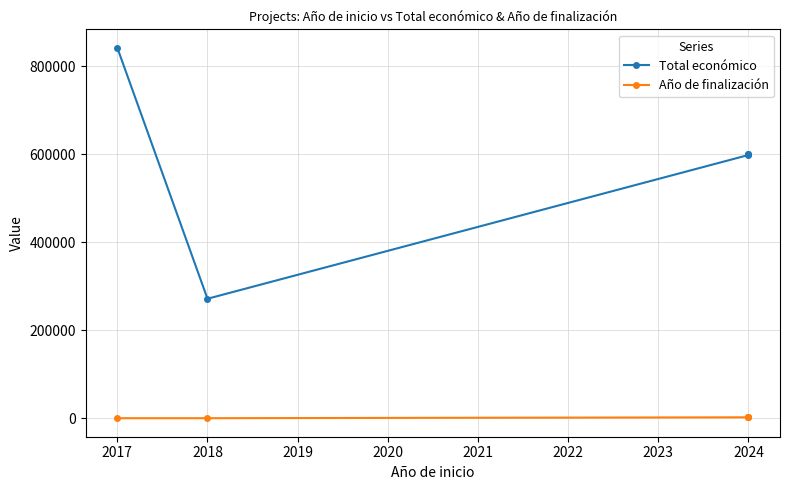

Between 2016 and 2017, which series saw the biggest shift?

Total económico